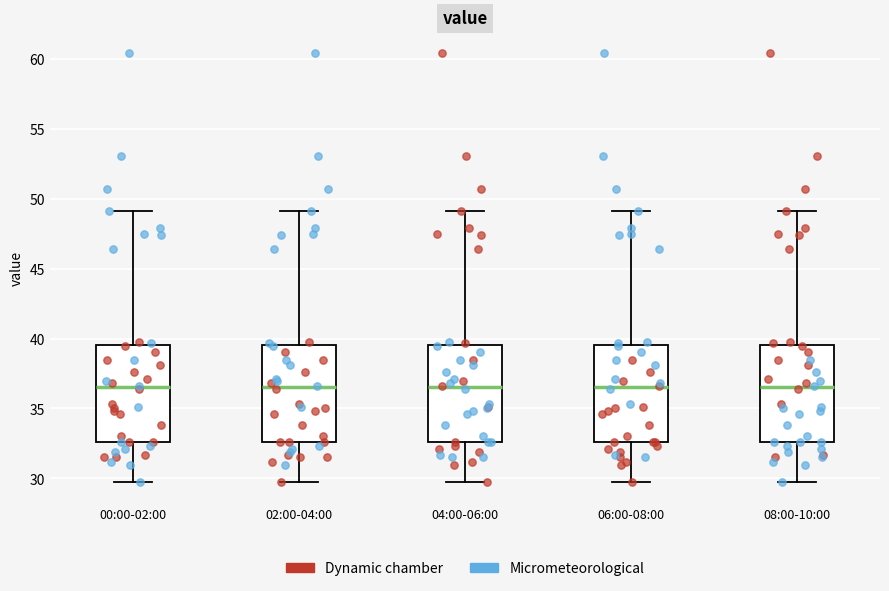

Reading left to right, transcribe this box plot: for each box, give where its median line is, the range the box spans, and where its two whiskers end, as read against the y-axis. The values are not printed on the chart, so give them approximately, as read against the axis.

00:00-02:00: median 36.5, box 32.5 to 39.5, whiskers 30.0 to 49.0
02:00-04:00: median 36.5, box 32.5 to 39.5, whiskers 30.0 to 49.0
04:00-06:00: median 36.5, box 32.5 to 39.5, whiskers 30.0 to 49.0
06:00-08:00: median 36.5, box 32.5 to 39.5, whiskers 30.0 to 49.0
08:00-10:00: median 36.5, box 32.5 to 39.5, whiskers 30.0 to 49.0